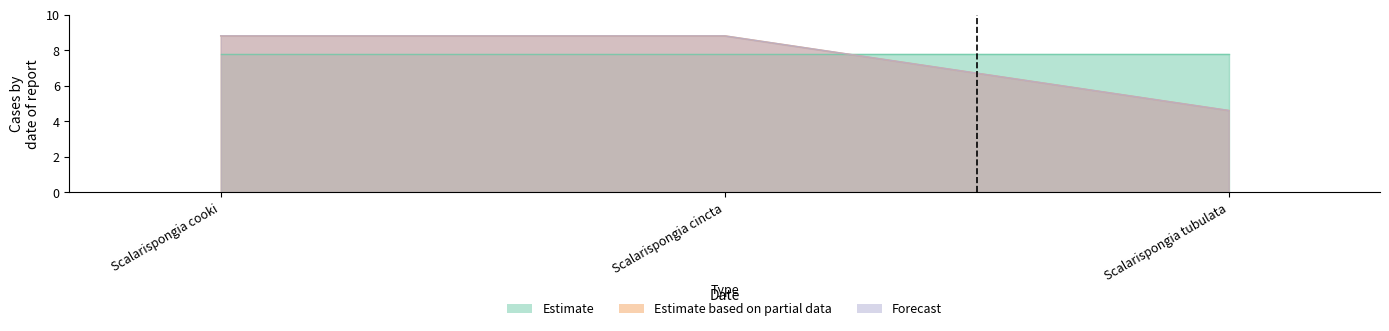

What is the difference between the maximum and minimum values in the Forecast series?

4.2